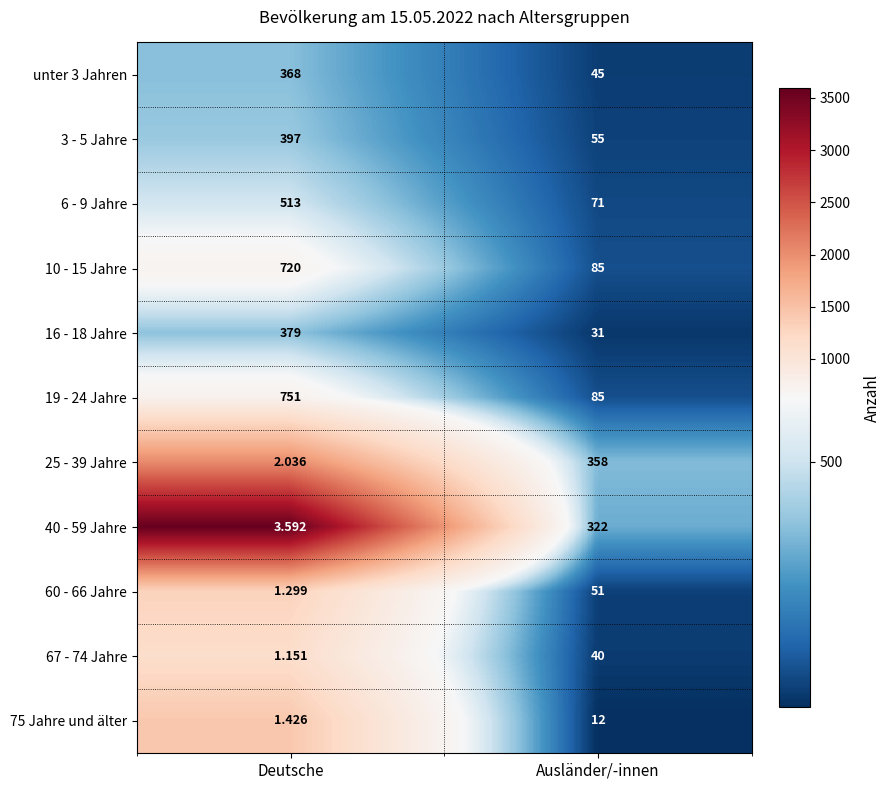

Rank the categories by 3 - 5 Jahre value from highest to lowest.

Deutsche, Ausländer/-innen